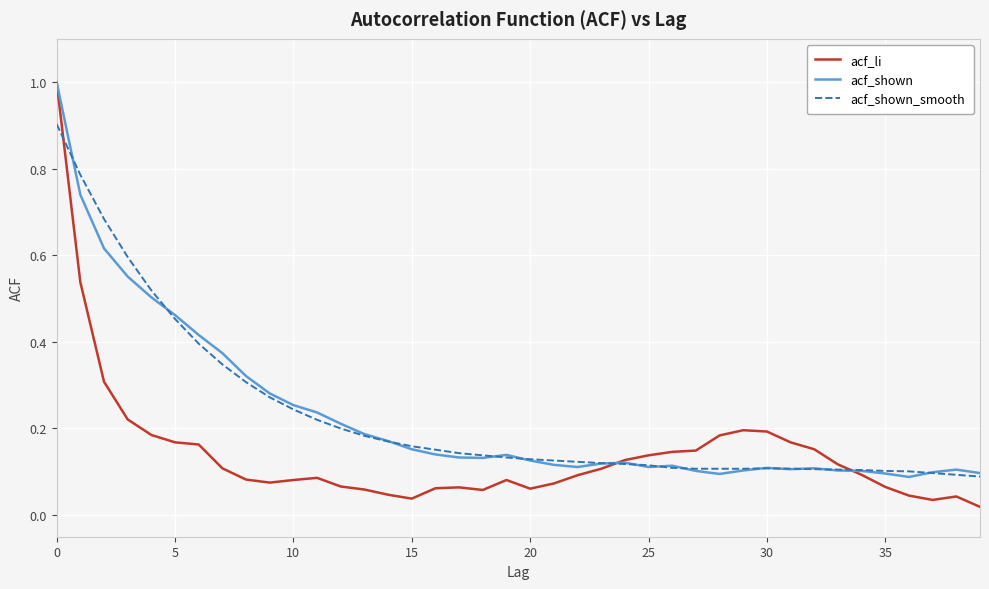

What is the highest value of the acf_shown_smooth series?

0.9